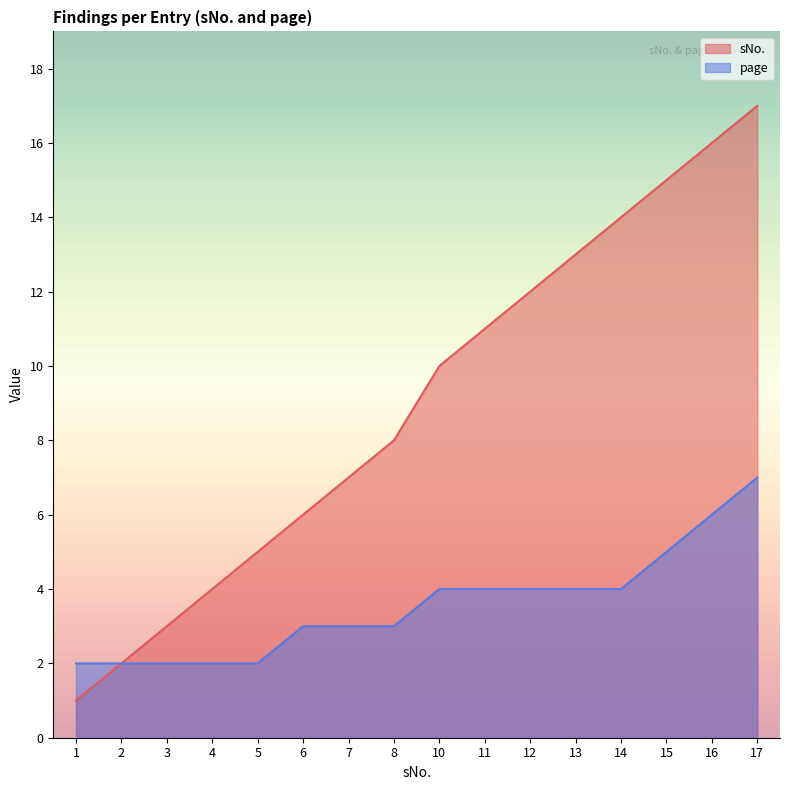

How many lines are shown in the chart?

2